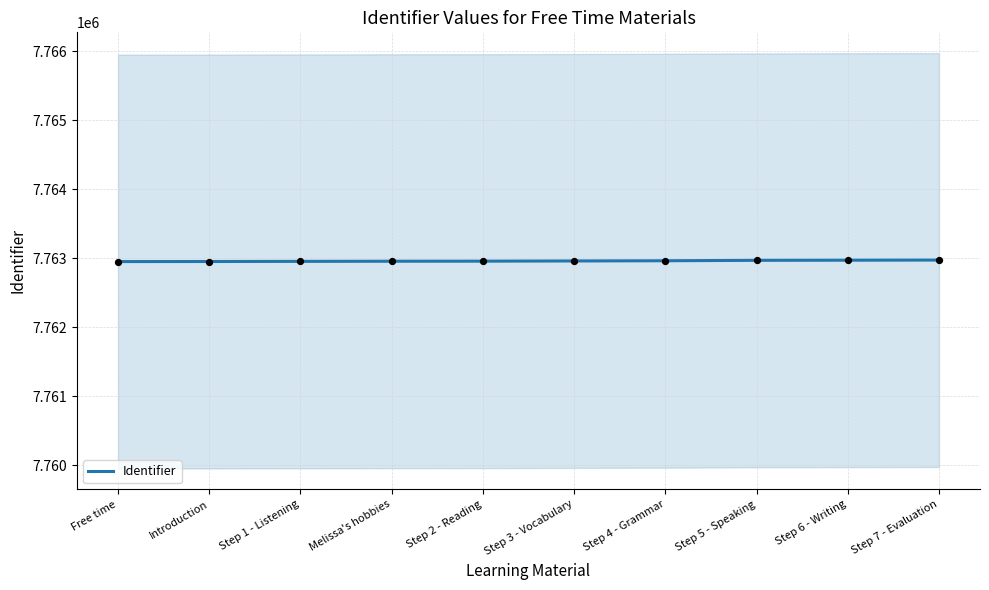

What is the change in value from Step 1 - Listening to Step 7 - Evaluation?

+19